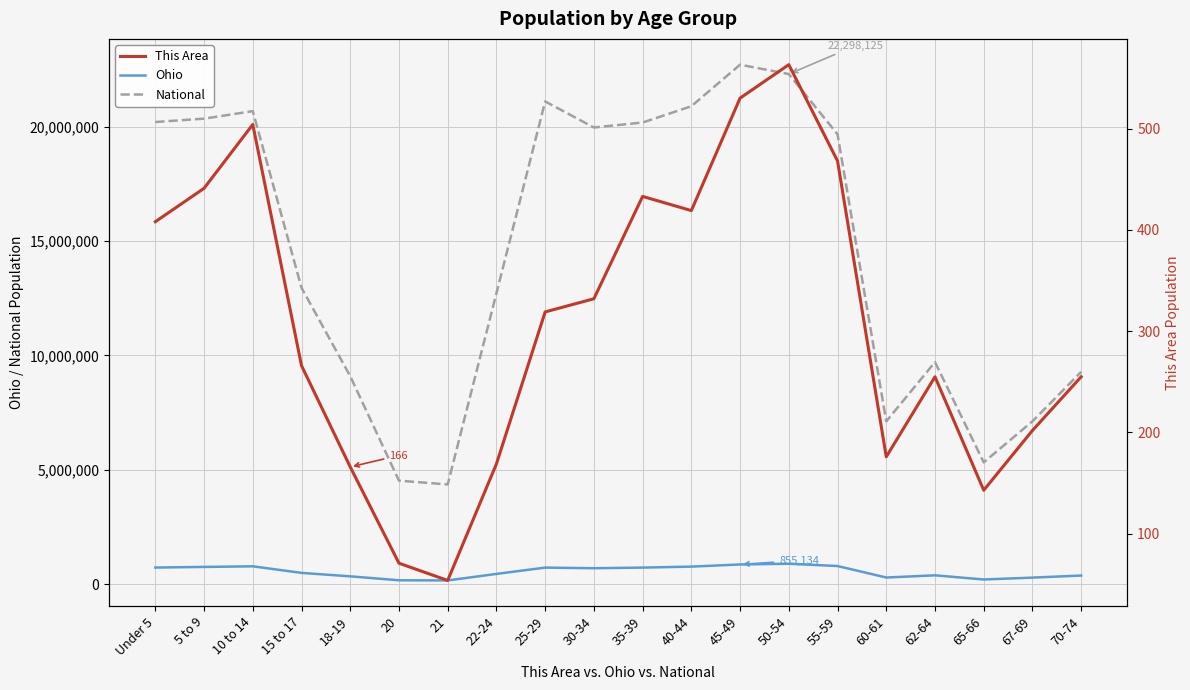

What is the total value across all series at 55-59?

20452130